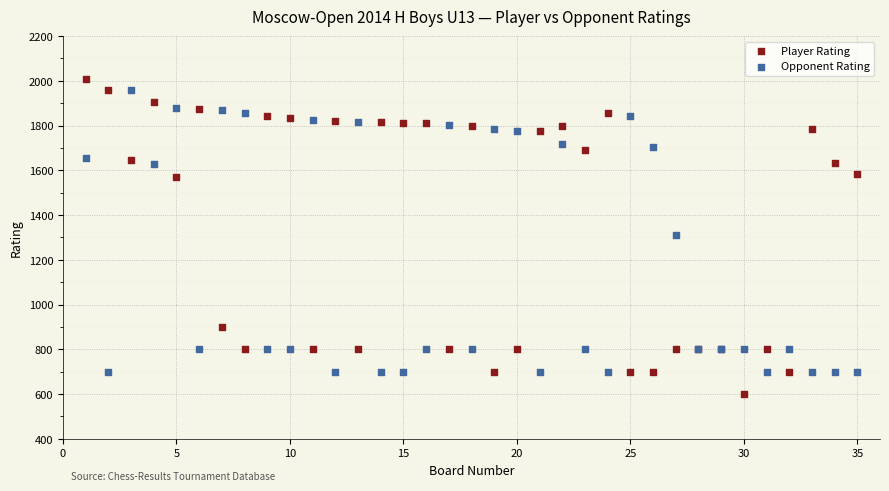

What are all the series names shown in the legend?

Player Rating, Opponent Rating